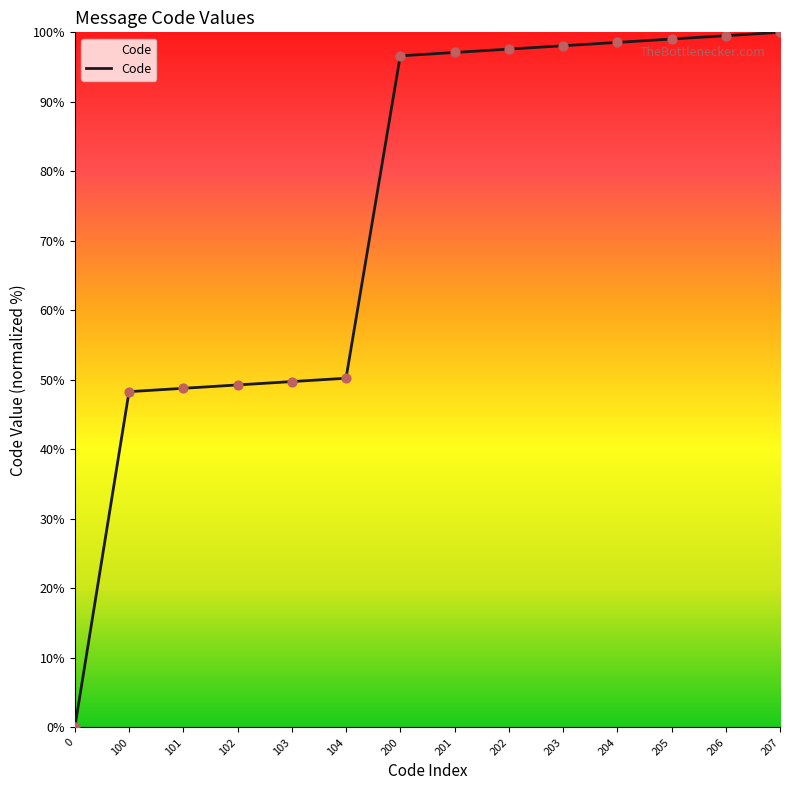

What is the change in value from 201 to 204?

+1.4